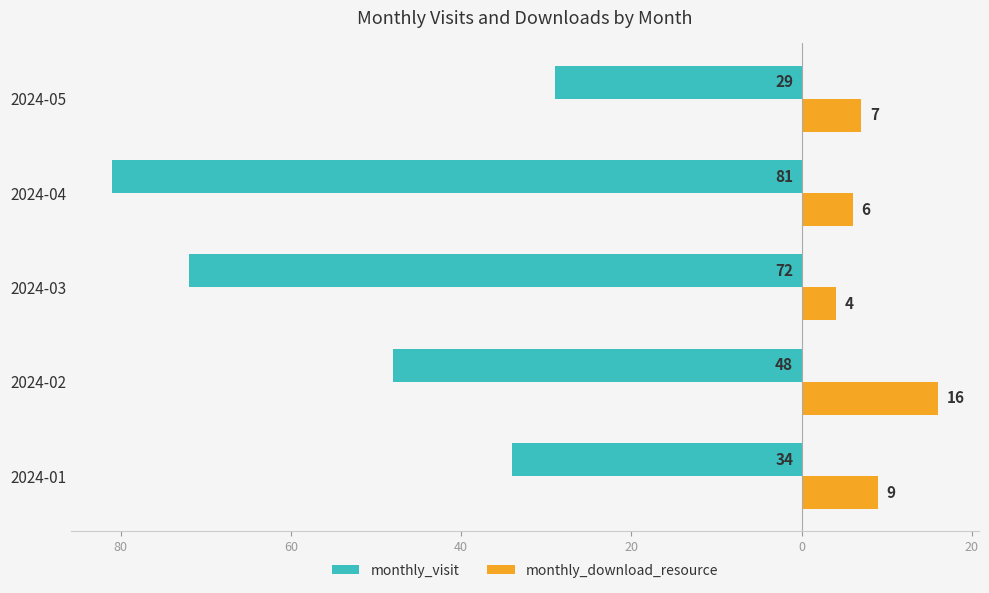

What is the lowest value of the monthly_download_resource series?

4